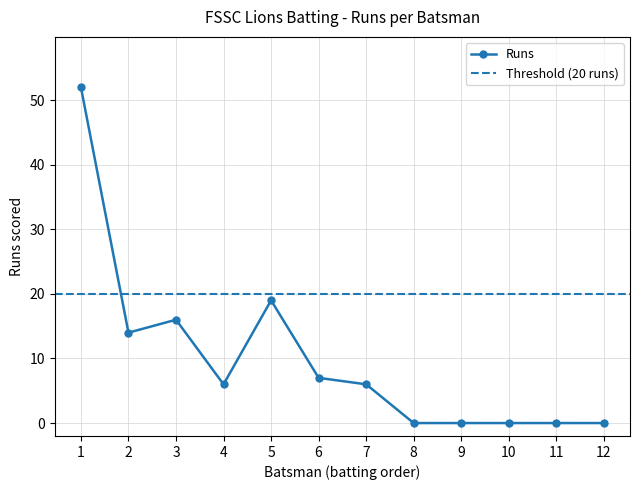

True or false: Runs has a value of 1 at 7.

False